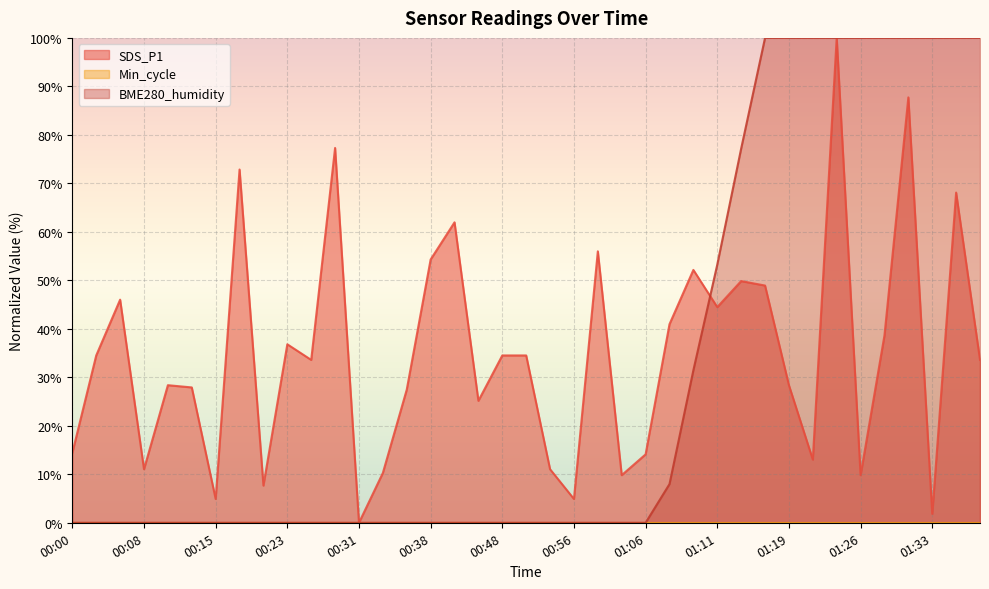

At how many categories does at least one series exceed 13?

31